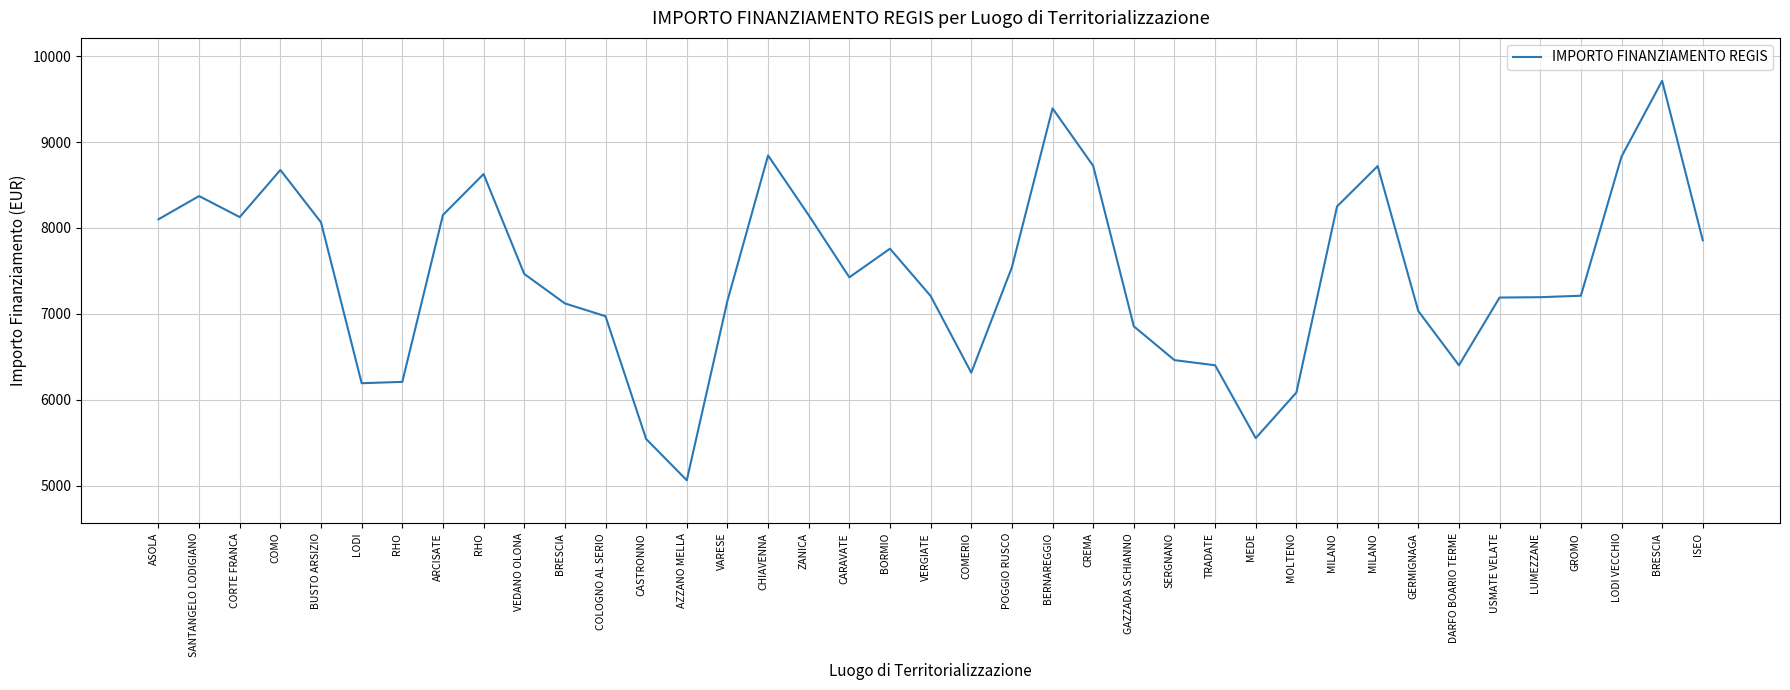

What is the difference between the second highest and minimum values?

4331.6